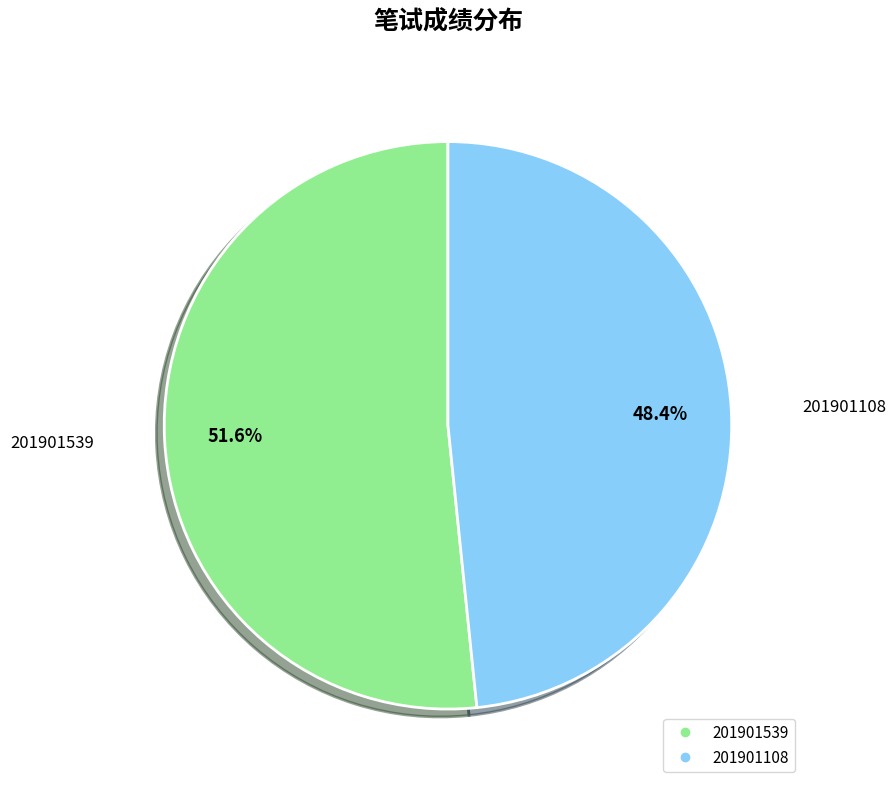

To the nearest percent, what portion does 201901539 represent?

52%